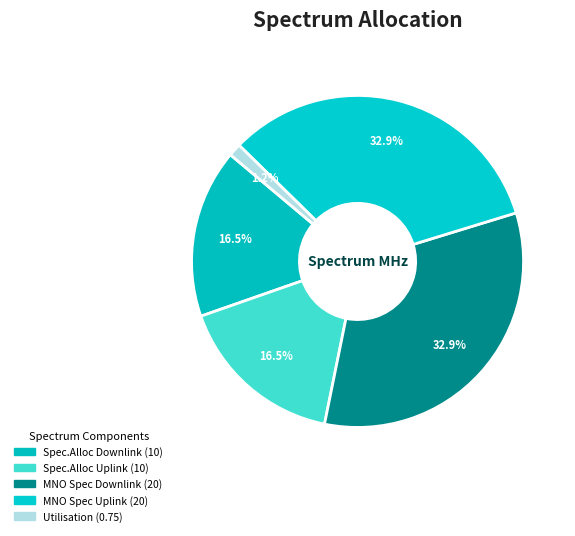

To the nearest percent, what is the average slice percentage?

20%